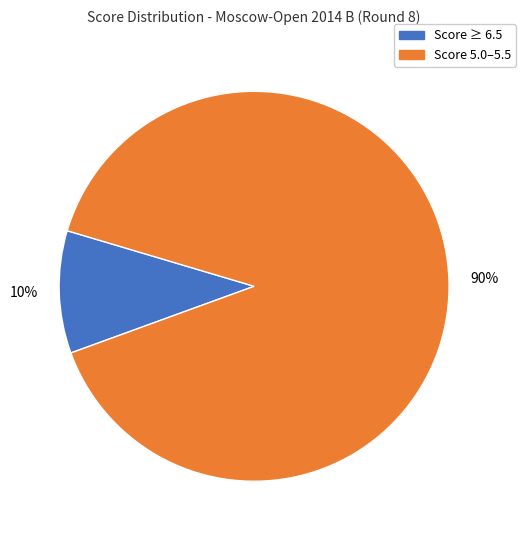

To the nearest percent, what is the average slice percentage?

50%